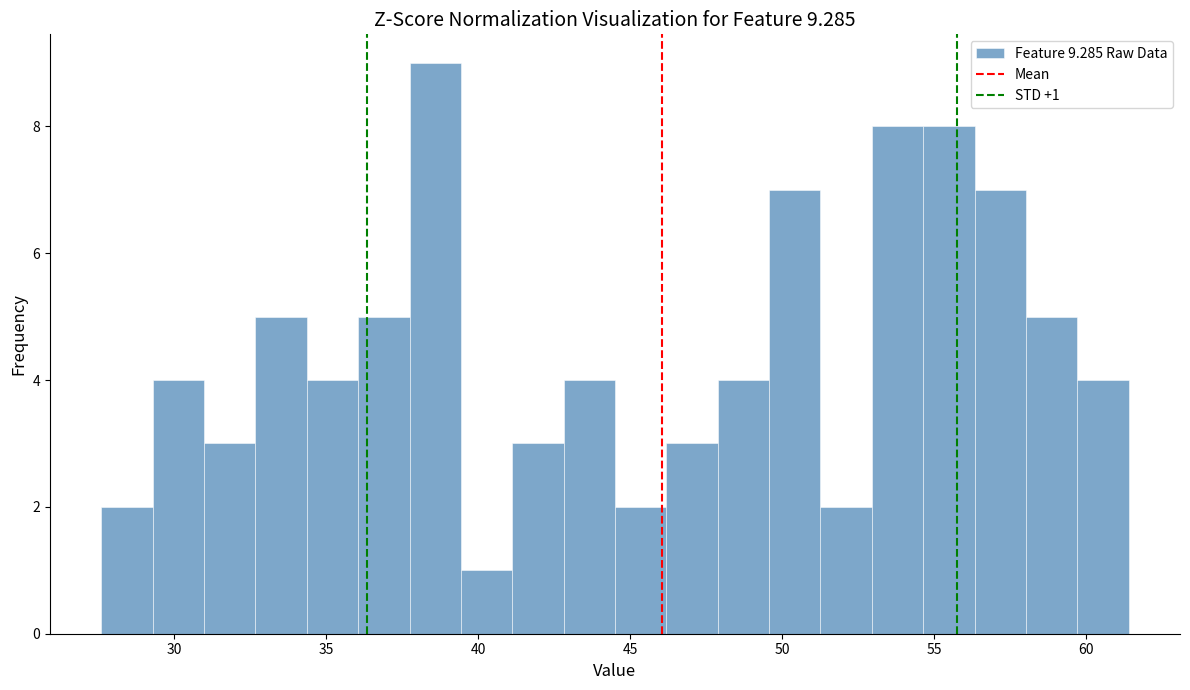

Read against the x-axis, roughly where is the centre of the tallest bar?

38.5